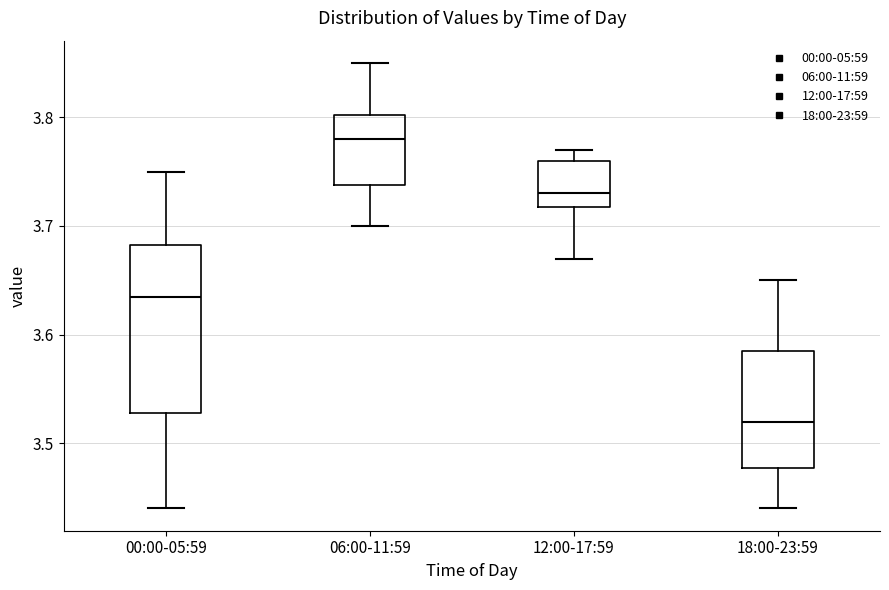

Reading left to right, transcribe this box plot: for each box, give where its median line is, the range the box spans, and where its two whiskers end, as read against the y-axis. The values are not printed on the chart, so give them approximately, as read against the axis.

00:00-05:59: median 3.64, box 3.53 to 3.68, whiskers 3.44 to 3.75
06:00-11:59: median 3.78, box 3.74 to 3.80, whiskers 3.70 to 3.85
12:00-17:59: median 3.73, box 3.72 to 3.76, whiskers 3.67 to 3.77
18:00-23:59: median 3.52, box 3.48 to 3.59, whiskers 3.44 to 3.65